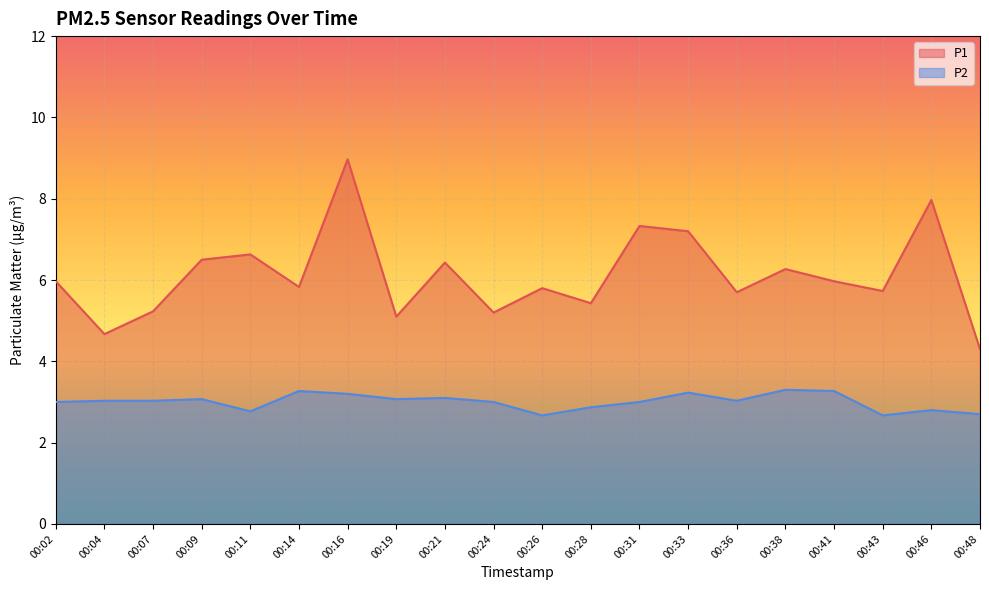

Reading right to left, list all the values displayed in this chart.

P1: 4.3	8.0	5.7	6.0	6.3	5.7	7.2	7.3	5.4	5.8	5.2	6.4	5.1	9.0	5.8	6.6	6.5	5.2	4.7	6.0
P2: 2.7	2.8	2.7	3.3	3.3	3.0	3.2	3.0	2.9	2.7	3.0	3.1	3.1	3.2	3.3	2.8	3.1	3.0	3.0	3.0